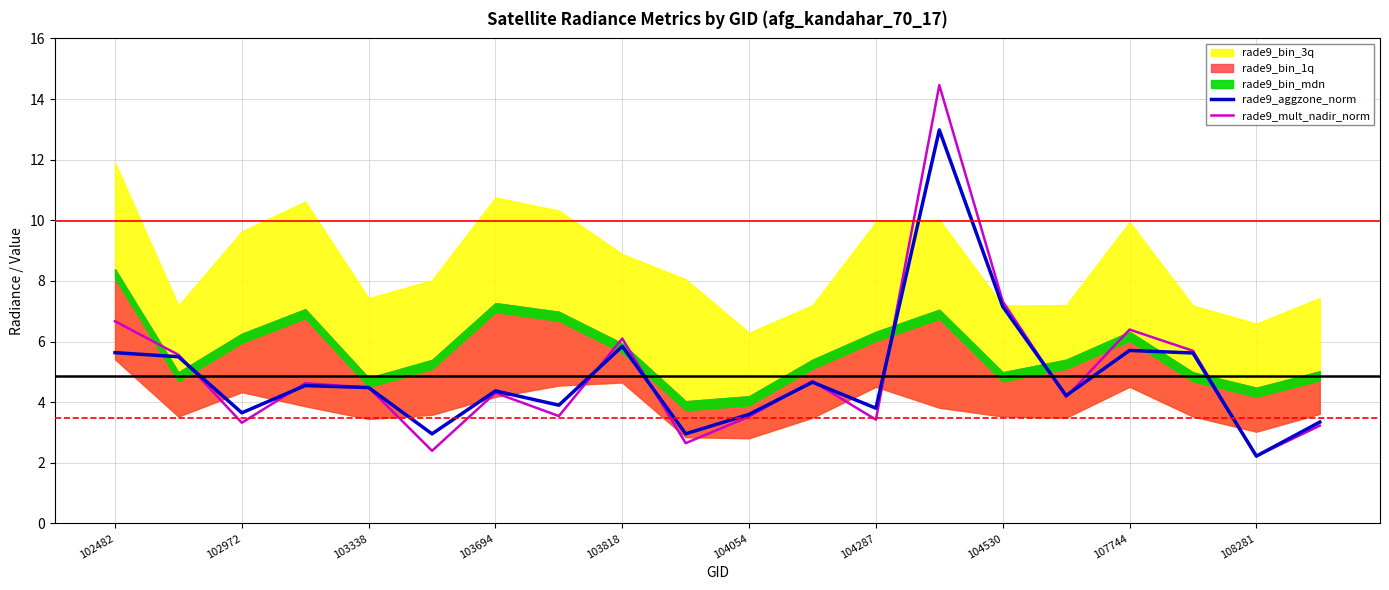

What is the minimum value for rade9_aggzone_norm?

2.2